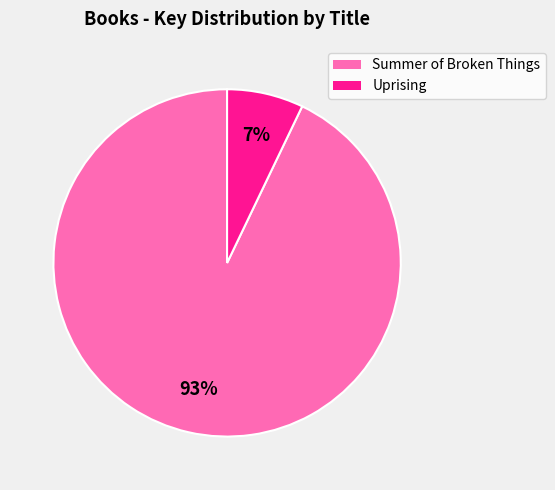

Is there a majority slice in this chart?

Yes